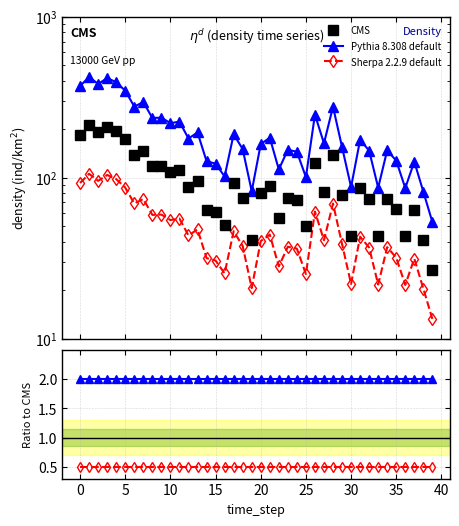

What is the label of the 25th point from the left?

24